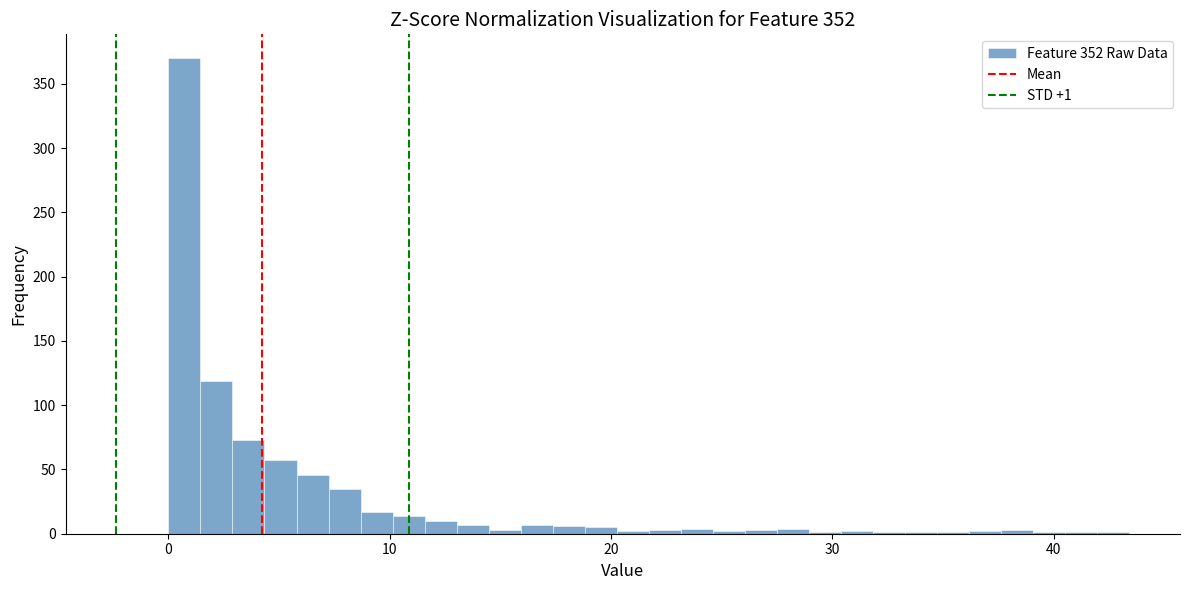

Around what value on the x-axis is the tallest bar? Give the approximate position of its centre, as read against the axis.

1